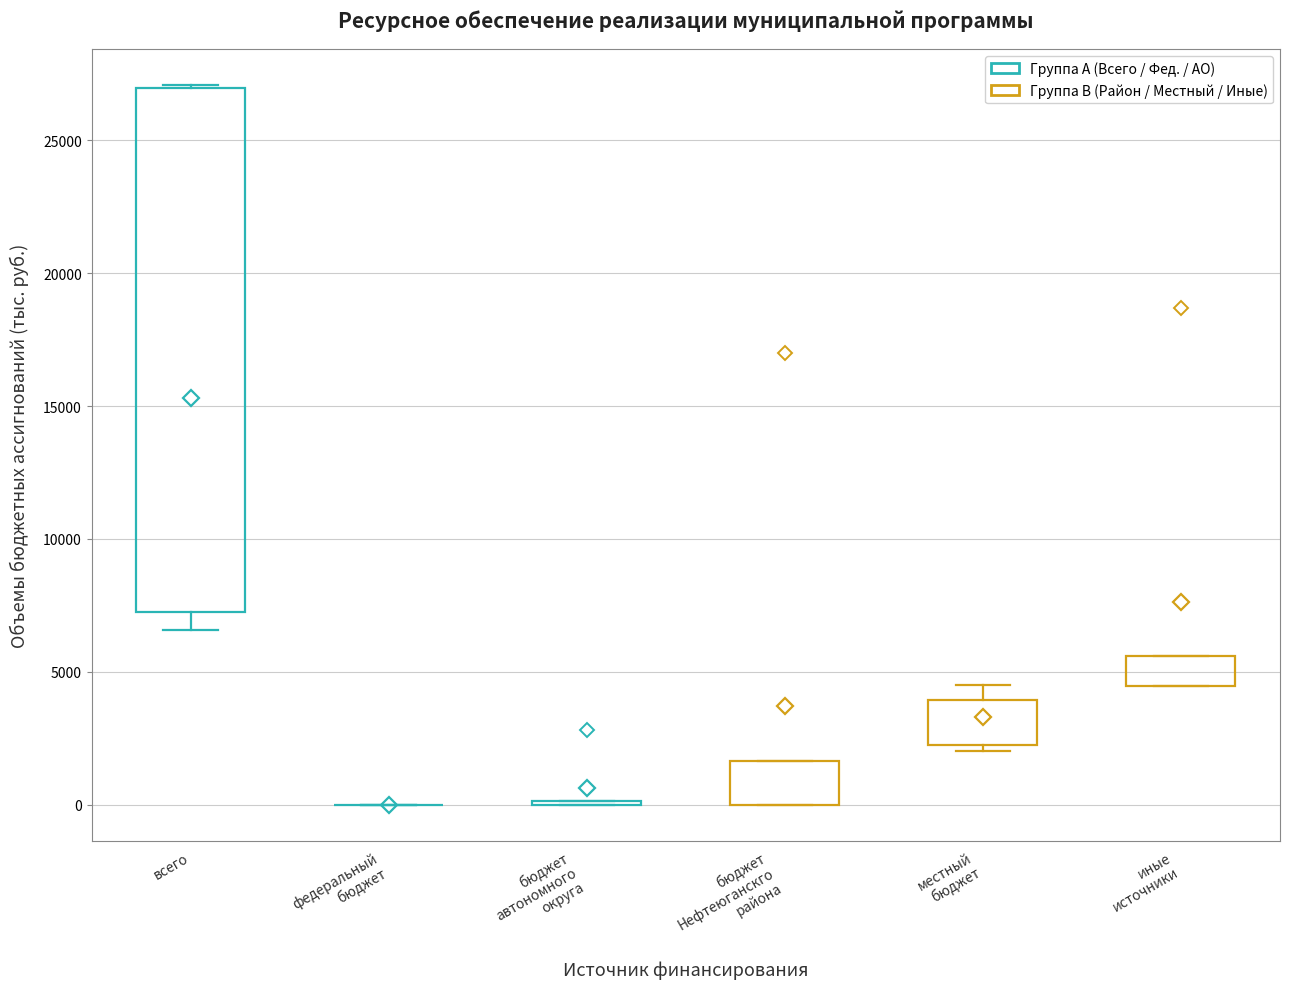

Which box is the tallest, from its lower edge to its upper edge?

всего